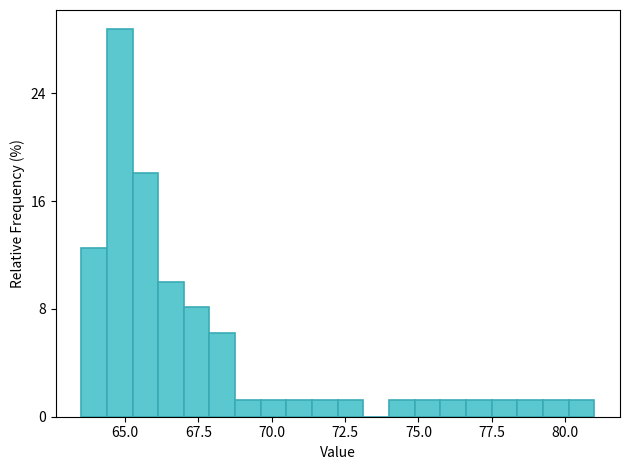

Read against the x-axis, roughly where is the centre of the tallest bar?

65.0